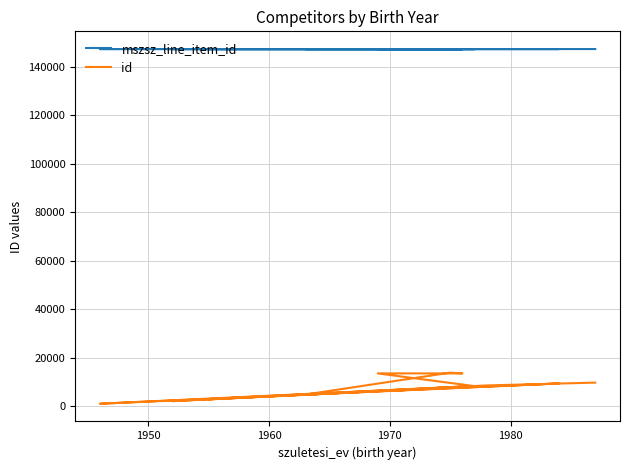

Rank the series by their maximum value, from lowest to highest.

id, mszsz_line_item_id